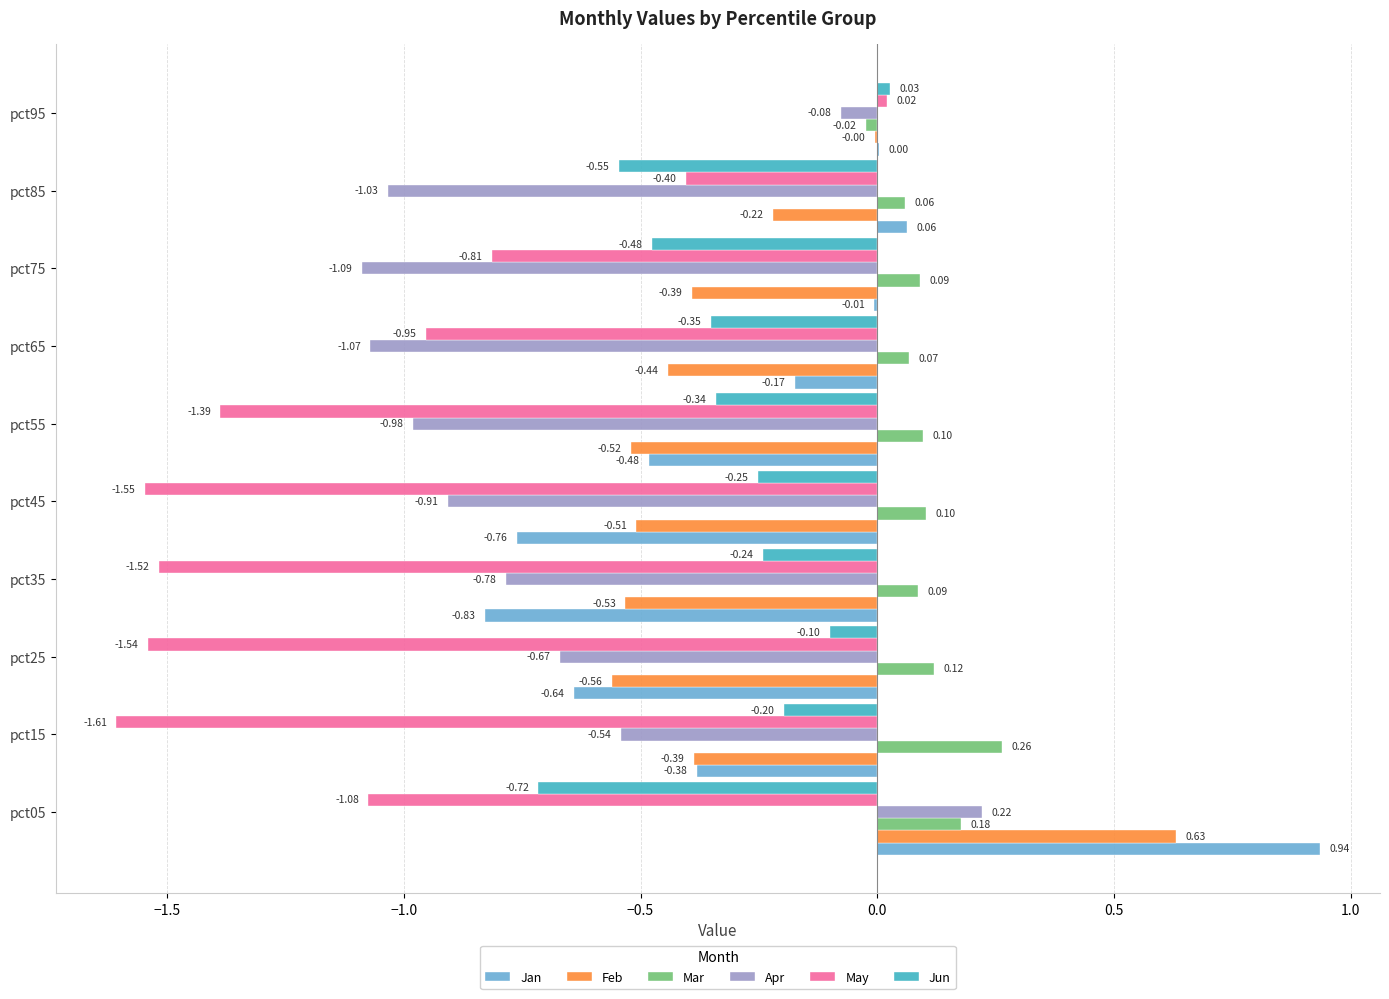

Is the value of May at pct75 greater than the value of Feb at pct75?

No